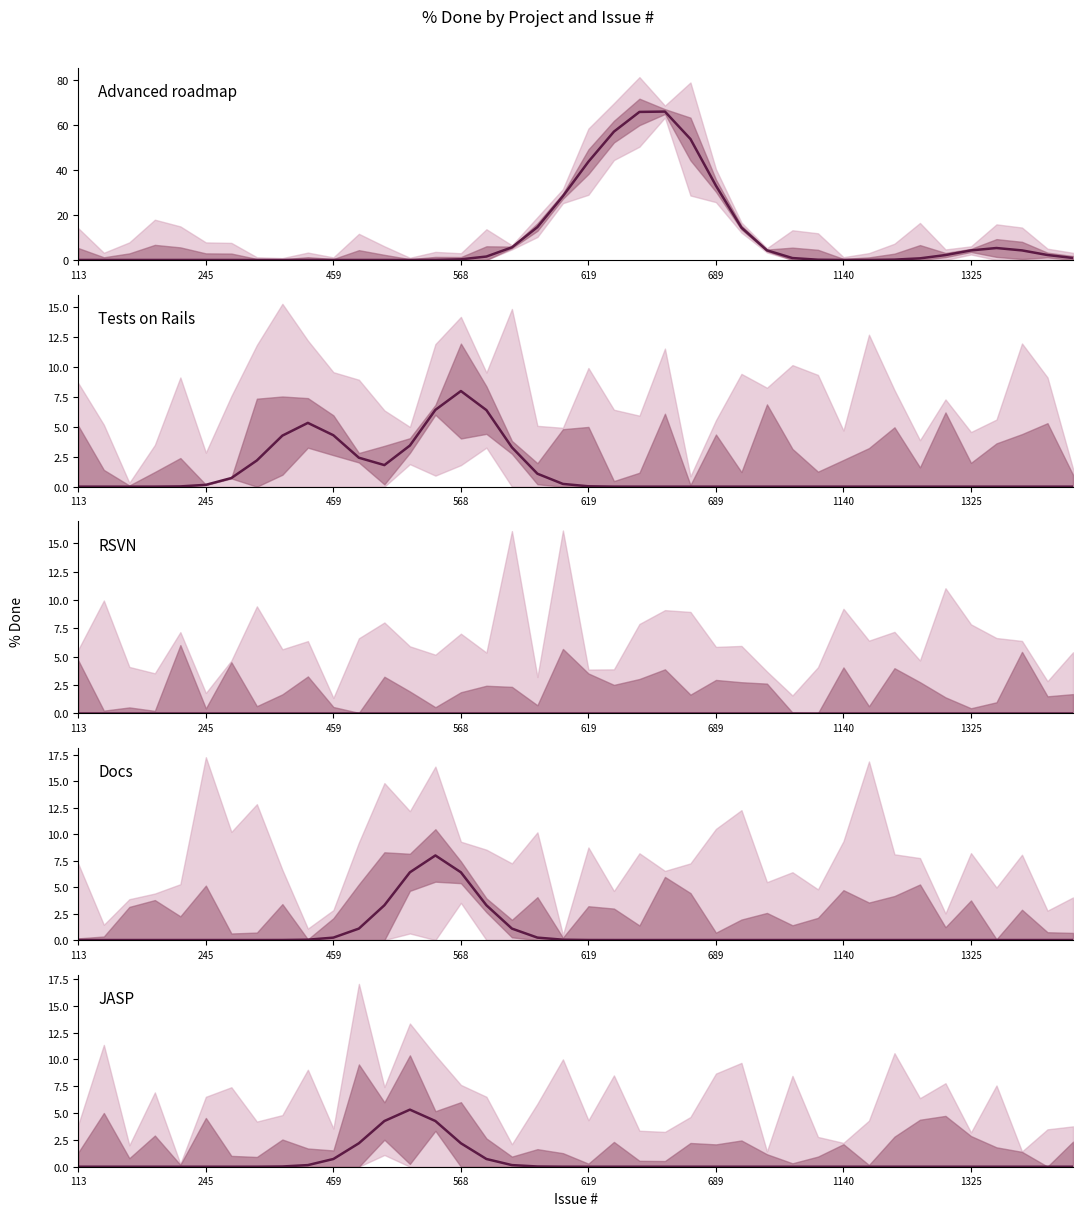

Between 619 and 32, which series saw the biggest shift?

Advanced roadmap